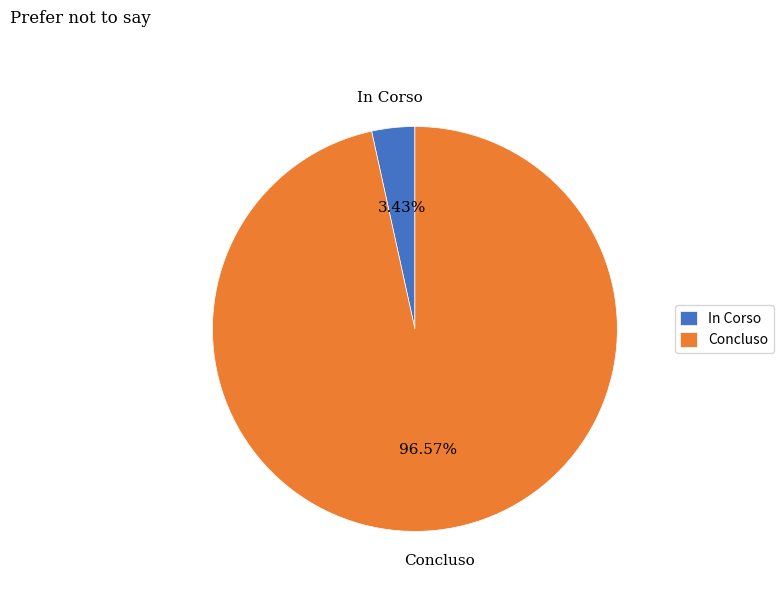

What is the smallest slice in the pie chart?

In Corso